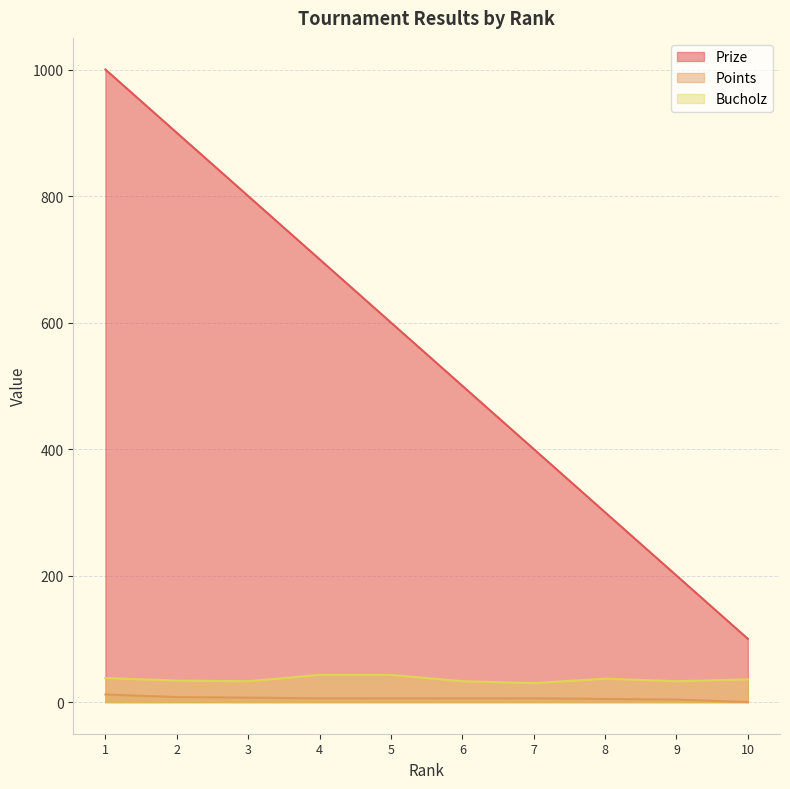

How many values in the Points series are below 6?

3